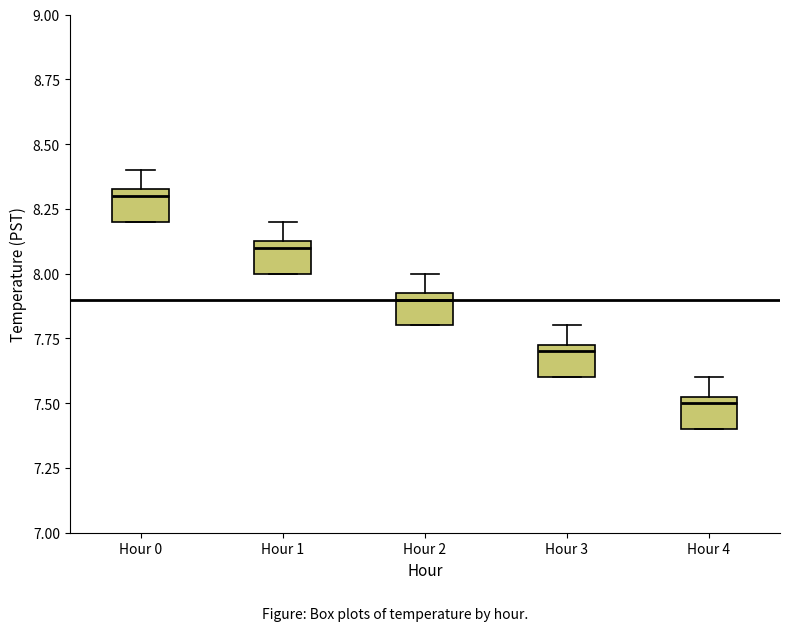

Reading left to right, read every box against the y-axis: the position of its median line, the range the box covers, and the ends of its whiskers. The values are not printed on the chart, so give them approximately, as read against the axis.

Hour 0: median 8.30, box 8.20 to 8.35, whiskers 8.20 to 8.40
Hour 1: median 8.10, box 8.00 to 8.15, whiskers 8.00 to 8.20
Hour 2: median 7.90, box 7.80 to 7.95, whiskers 7.80 to 8.00
Hour 3: median 7.70, box 7.60 to 7.75, whiskers 7.60 to 7.80
Hour 4: median 7.50, box 7.40 to 7.55, whiskers 7.40 to 7.60